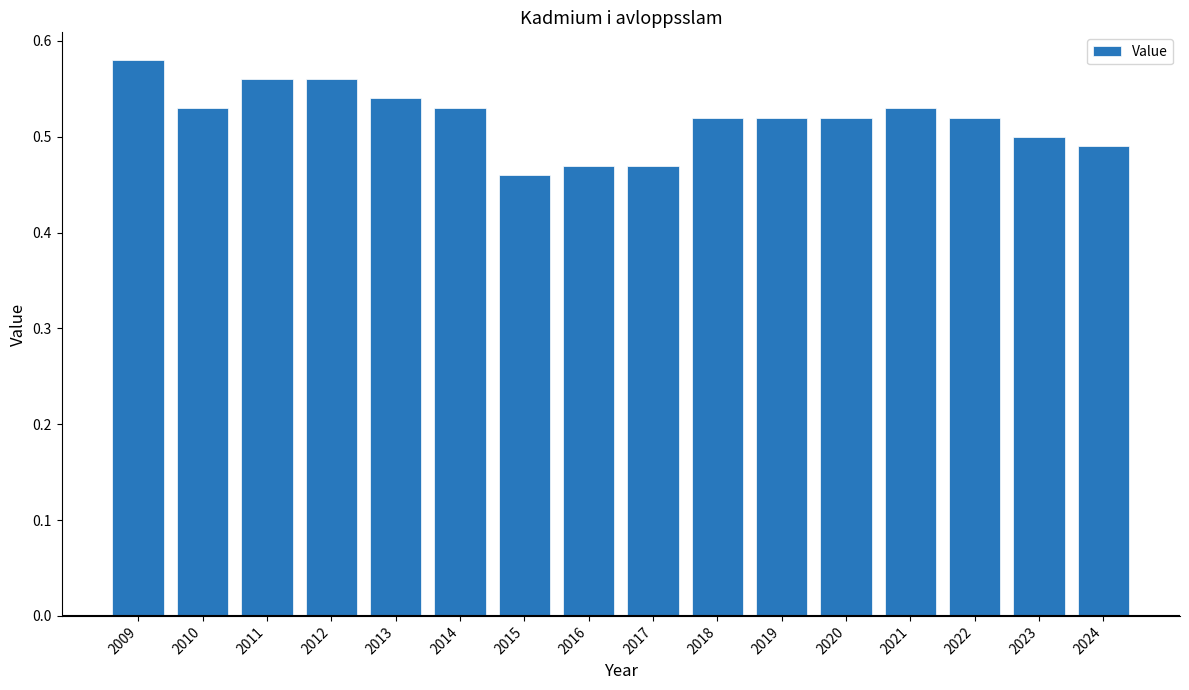

Which category has the lowest value across all series?

2015